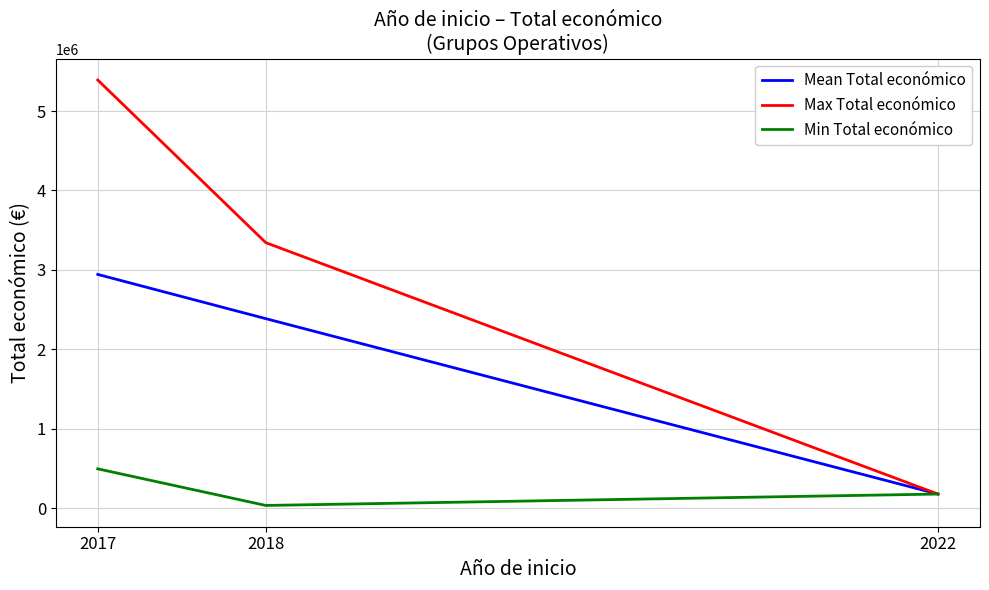

Is this an area chart (filled region under the line)?

No